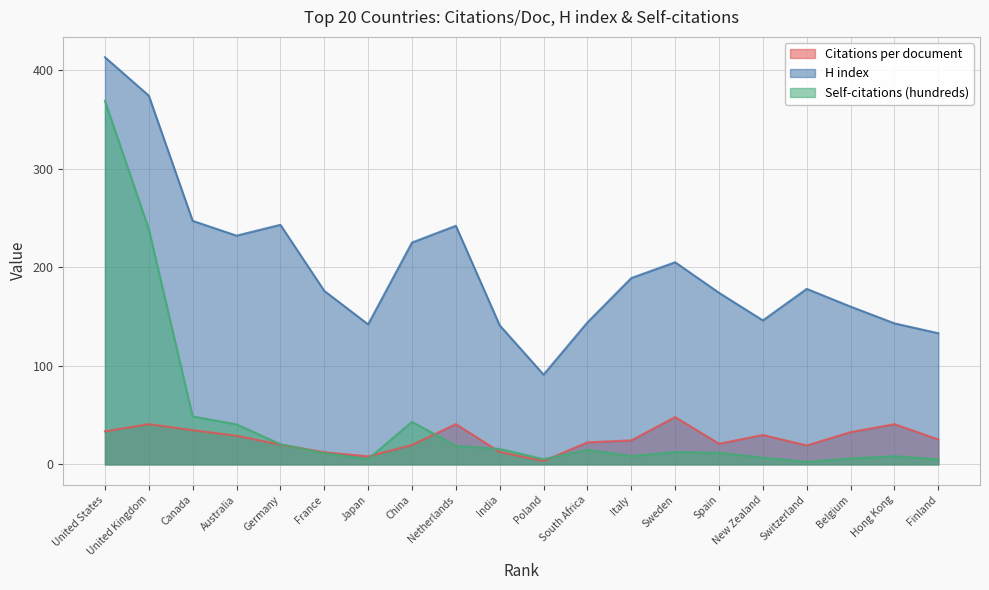

Reading left to right, extract all data points from this chart.

Citations per document: United States=33.5	United Kingdom=40.8	Canada=34.7	Australia=29.0	Germany=20.0	France=12.3	Japan=8.1	China=19.7	Netherlands=40.8	India=12.6	Poland=3.3	South Africa=22.3	Italy=24.3	Sweden=47.9	Spain=20.9	New Zealand=29.8	Switzerland=19.2	Belgium=32.7	Hong Kong=40.7	Finland=25.3
H index: United States=413.0	United Kingdom=374.0	Canada=247.0	Australia=232.0	Germany=243.0	France=176.0	Japan=142.0	China=225.0	Netherlands=242.0	India=141.0	Poland=91.0	South Africa=144.0	Italy=189.0	Sweden=205.0	Spain=174.0	New Zealand=146.0	Switzerland=178.0	Belgium=160.0	Hong Kong=143.0	Finland=133.0
Self-citations (hundreds): United States=368.8	United Kingdom=238.6	Canada=48.6	Australia=40.5	Germany=20.4	France=11.4	Japan=5.3	China=43.1	Netherlands=18.8	India=15.6	Poland=5.2	South Africa=14.8	Italy=8.4	Sweden=12.5	Spain=11.8	New Zealand=6.8	Switzerland=2.6	Belgium=6.0	Hong Kong=8.3	Finland=5.1